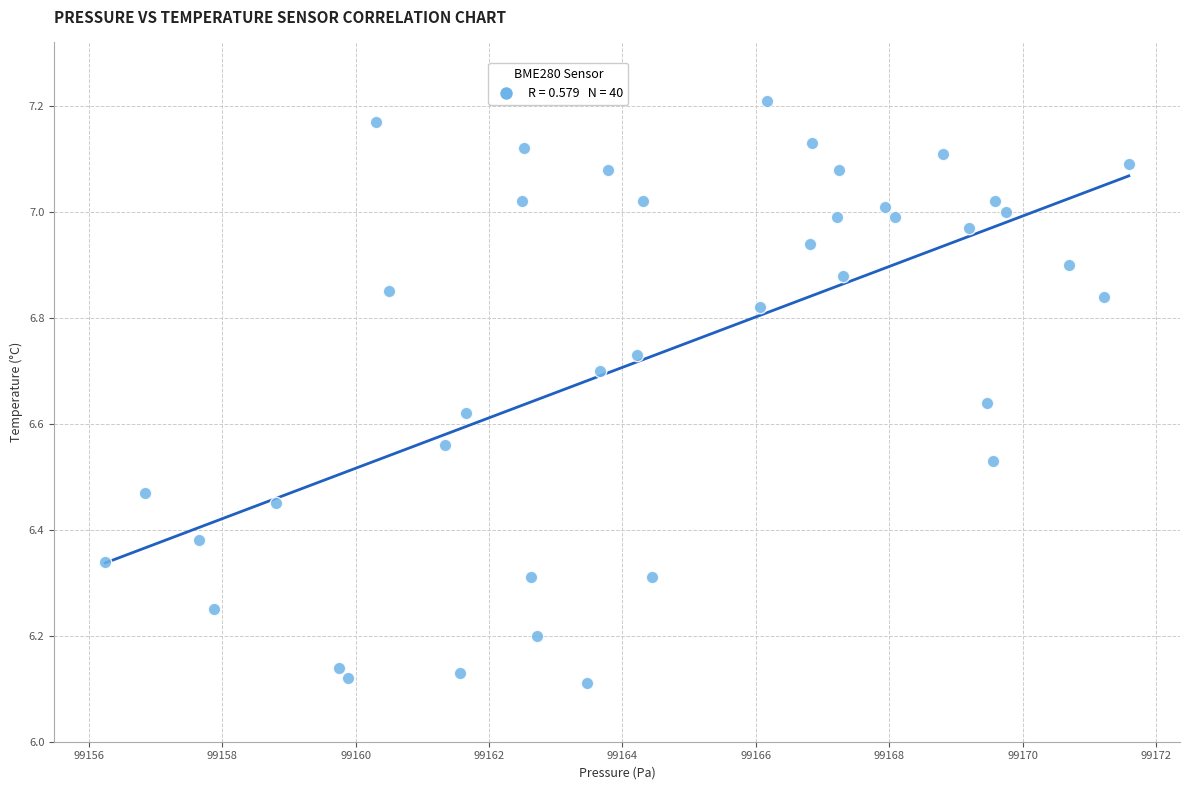

What is the range of Y values (max minus min)?

1.1